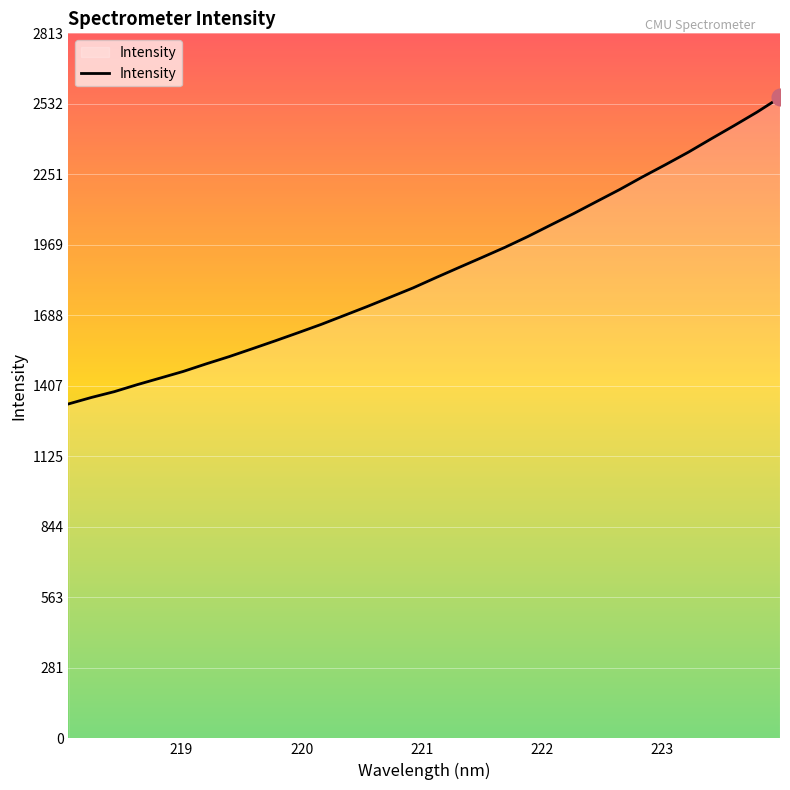

What is the sum of all values?

59625.5